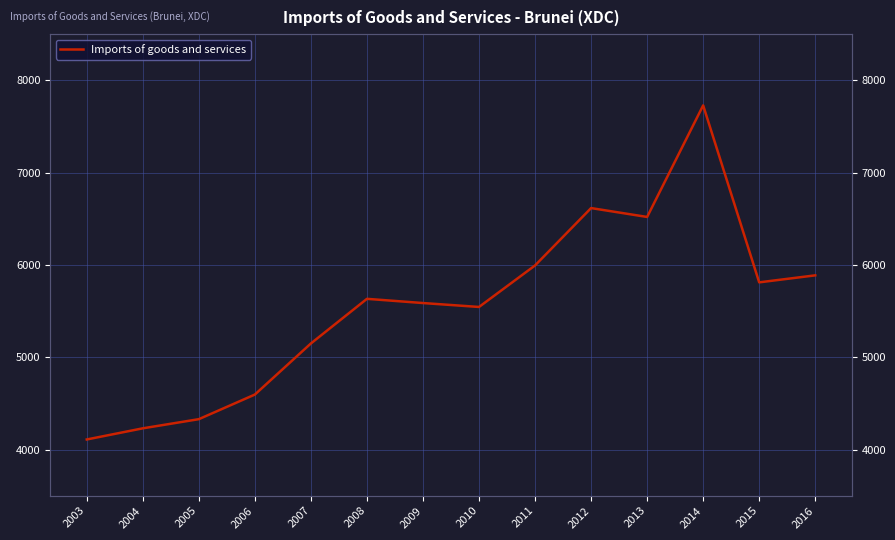

What is the value of the 14th point from the left?

5887.2